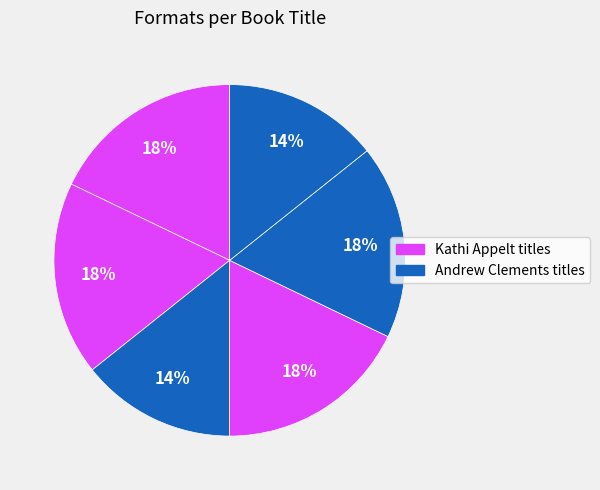

How many slices are in this pie chart?

6